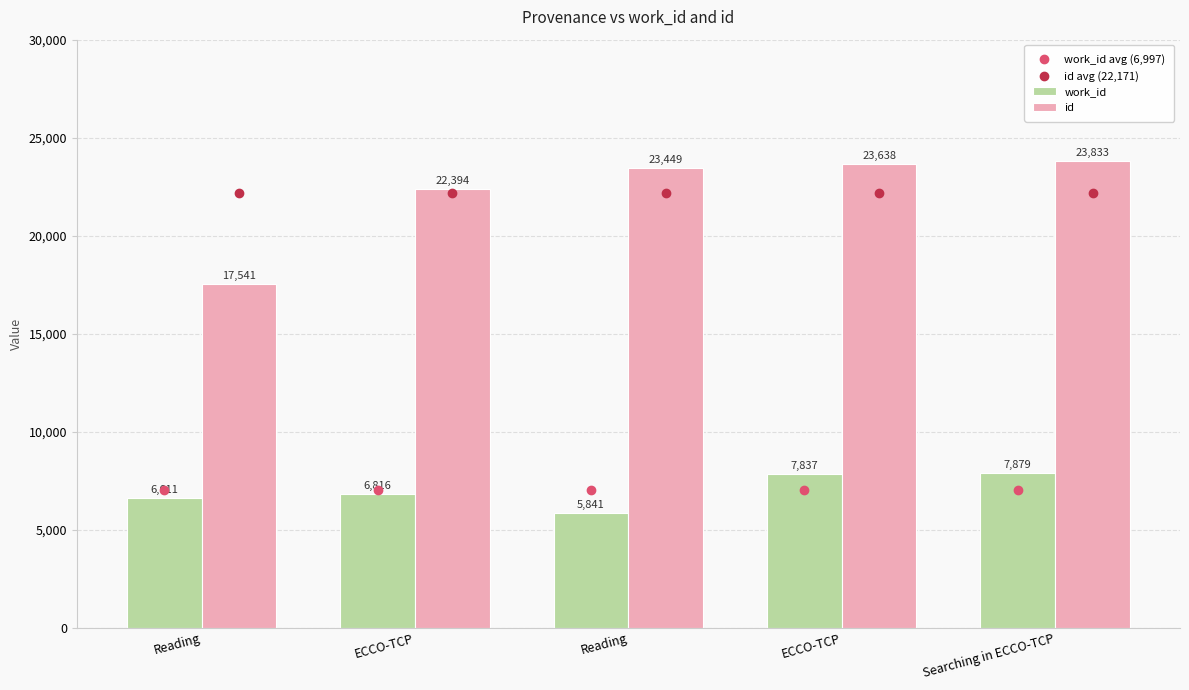

At which label is work_id avg (6,997) closest to 6996?

Reading